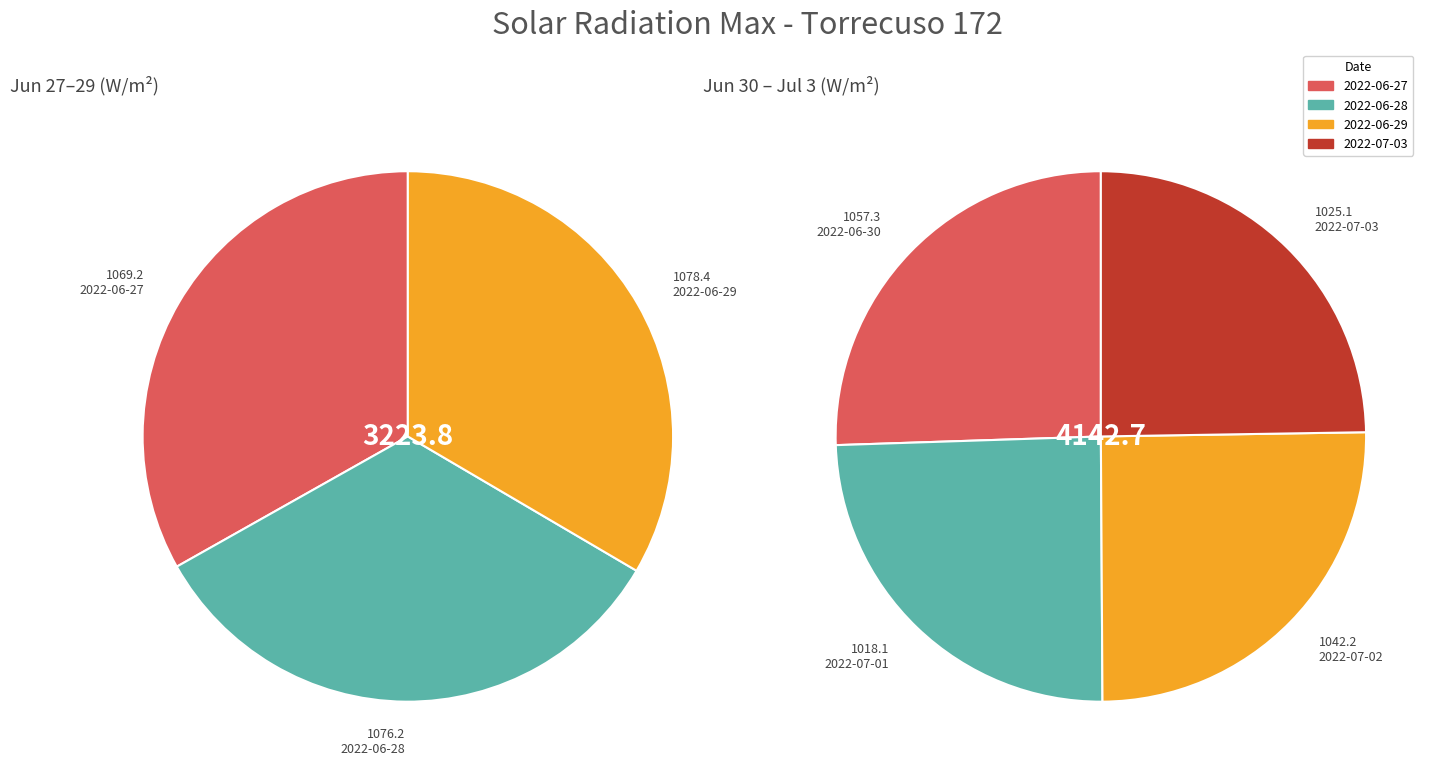

How many segments does this pie chart have?

7